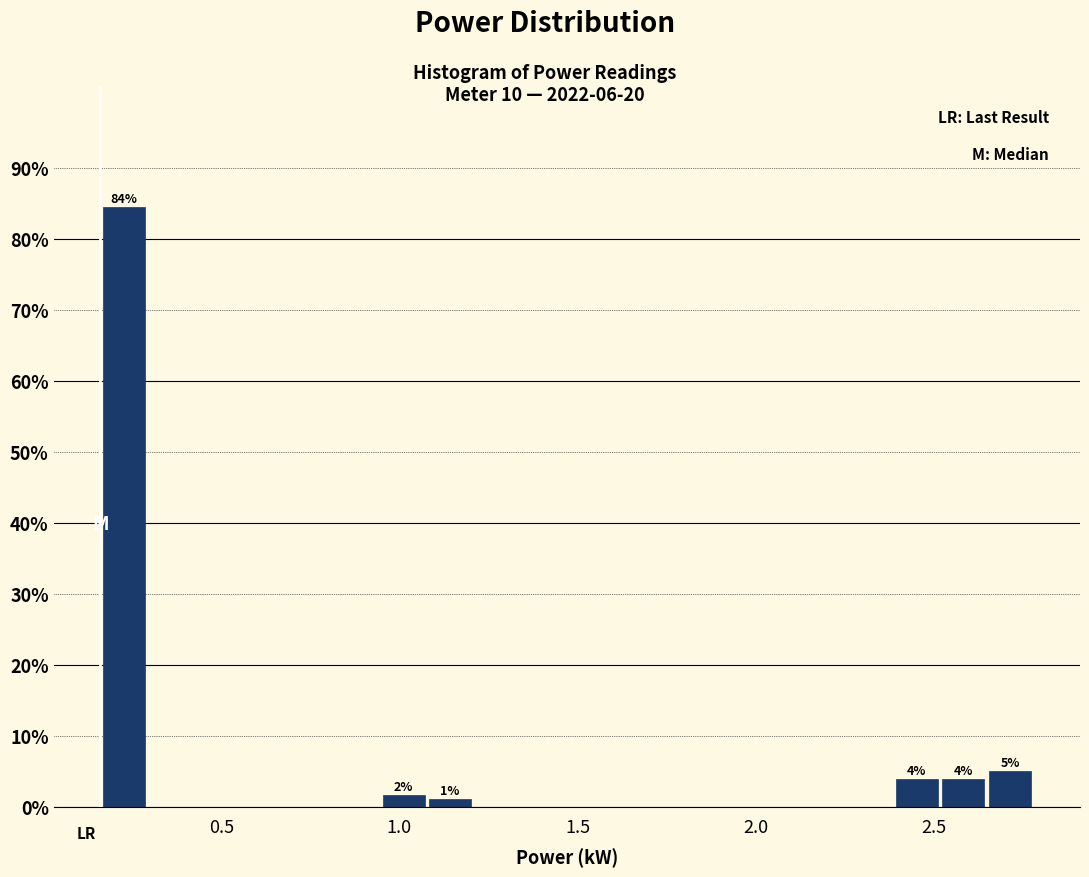

Around what value on the x-axis is the tallest bar? Give the approximate position of its centre, as read against the axis.

0.25